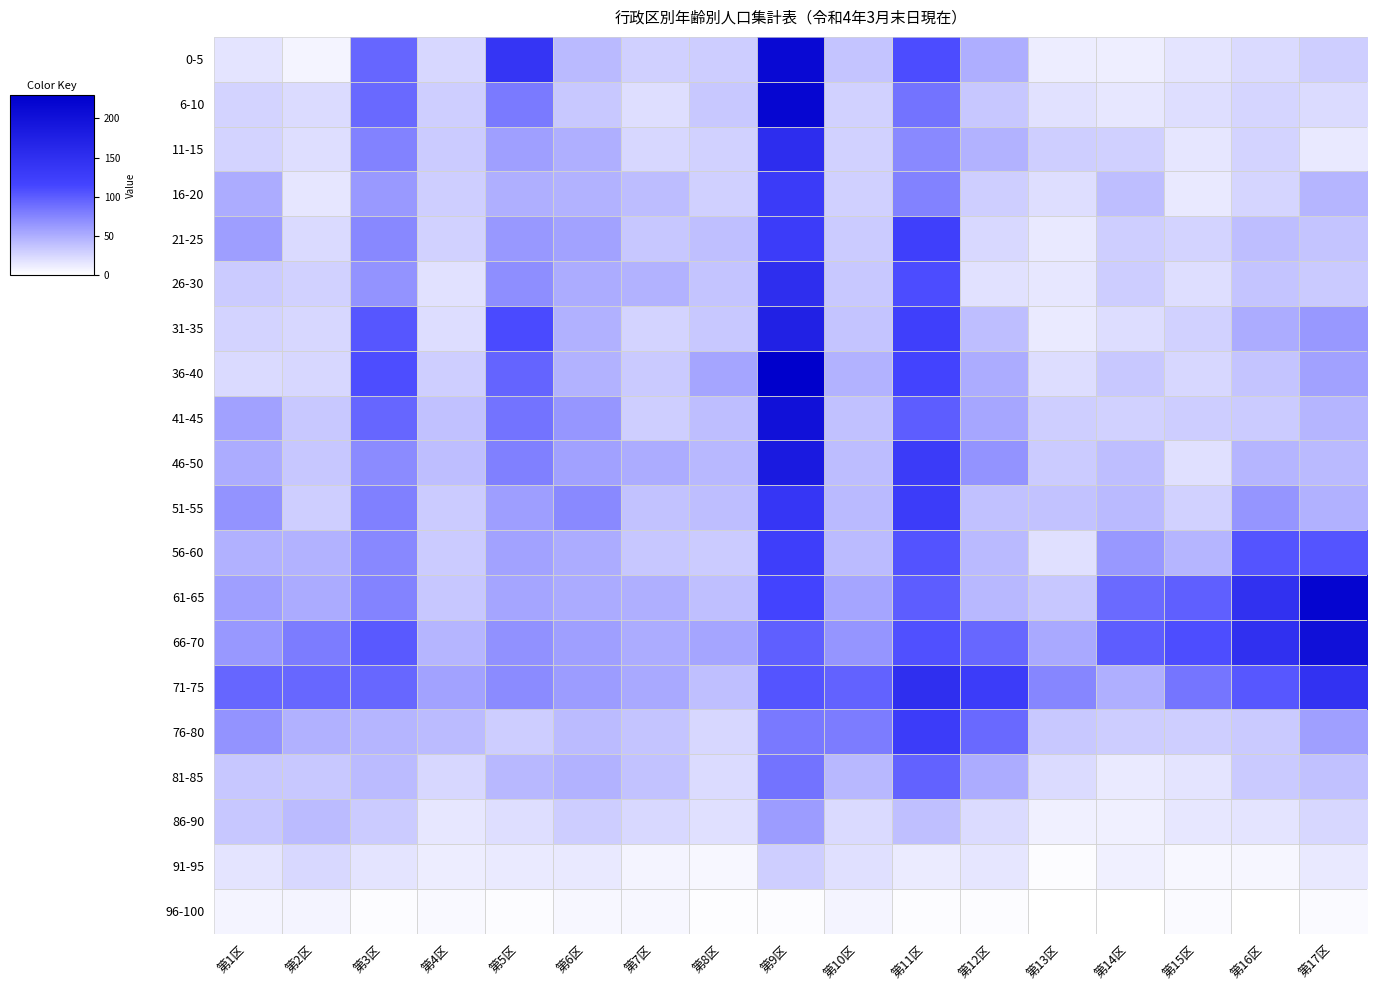

How many data points does each series have?

17